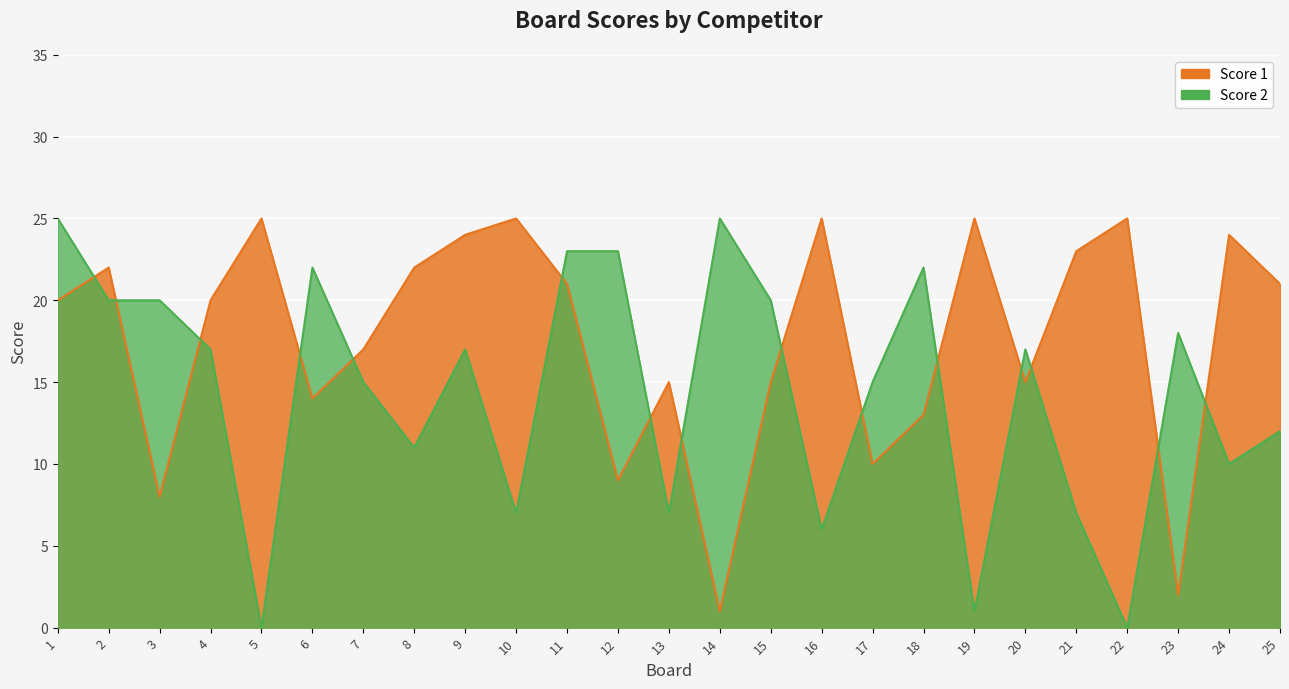

Is it true that Score 1 equals 25 at 19?

True